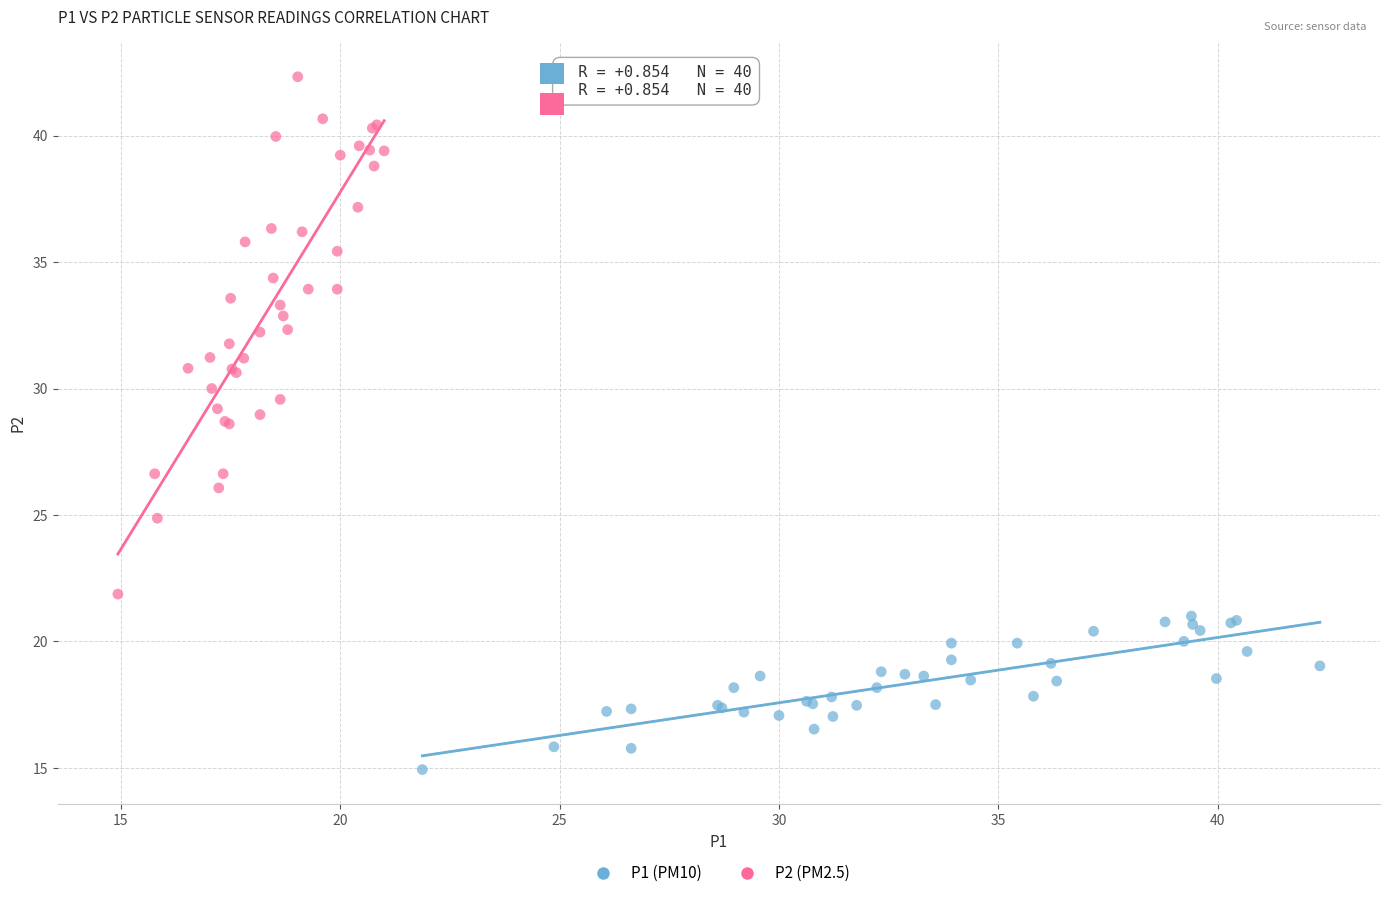

What are all the series names shown in the legend?

P1 (PM10), P2 (PM2.5)